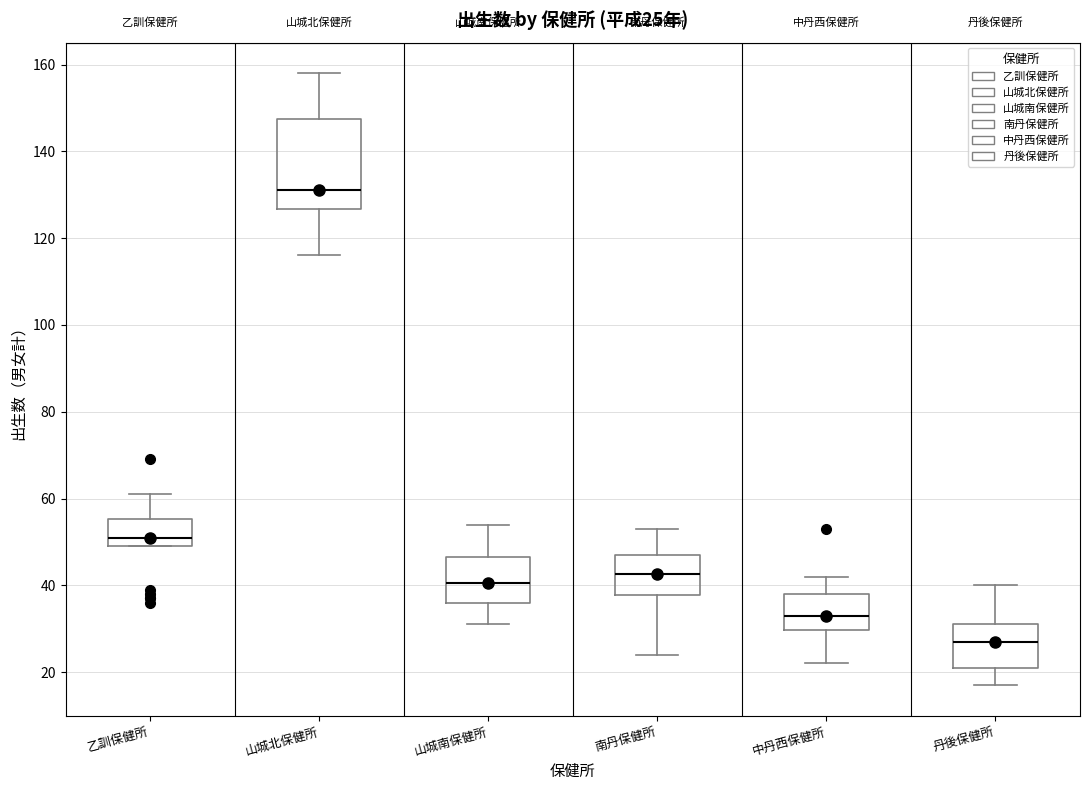

Which box's median line is the highest?

山城北保健所